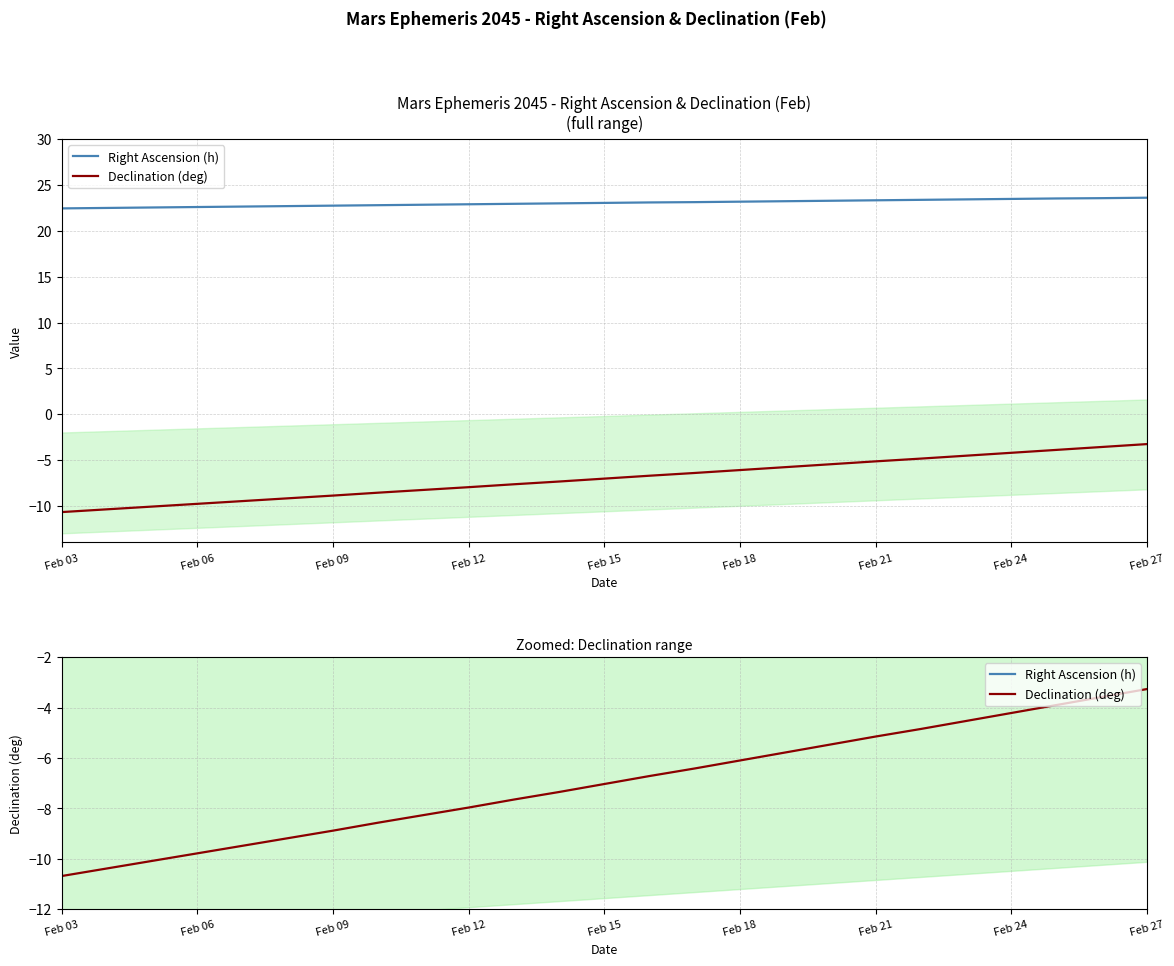

The value of Declination (deg) at 17 is -3.8. True or false?

False